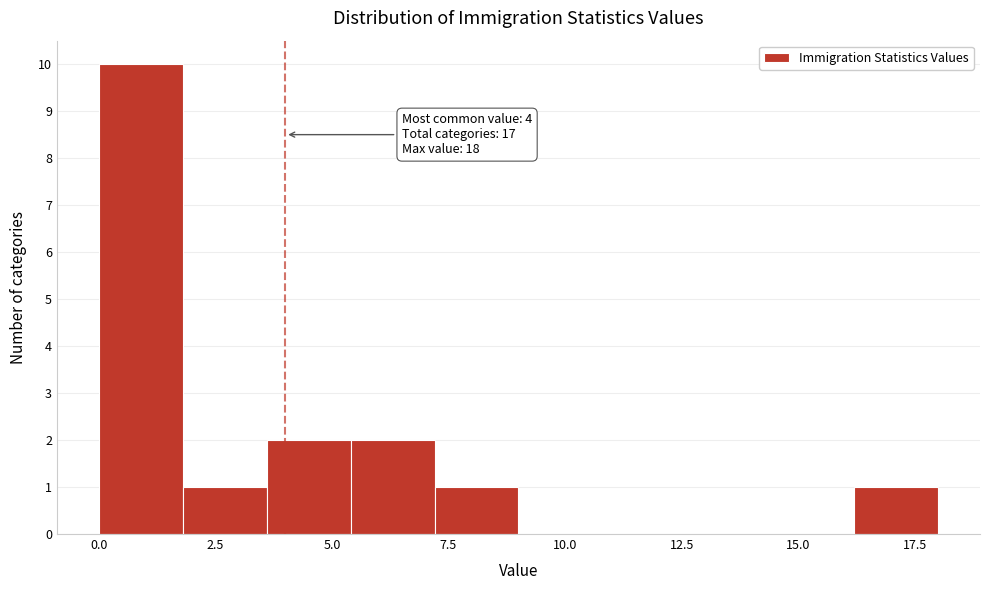

Around what value on the x-axis is the tallest bar? Give the approximate position of its centre, as read against the axis.

1.0